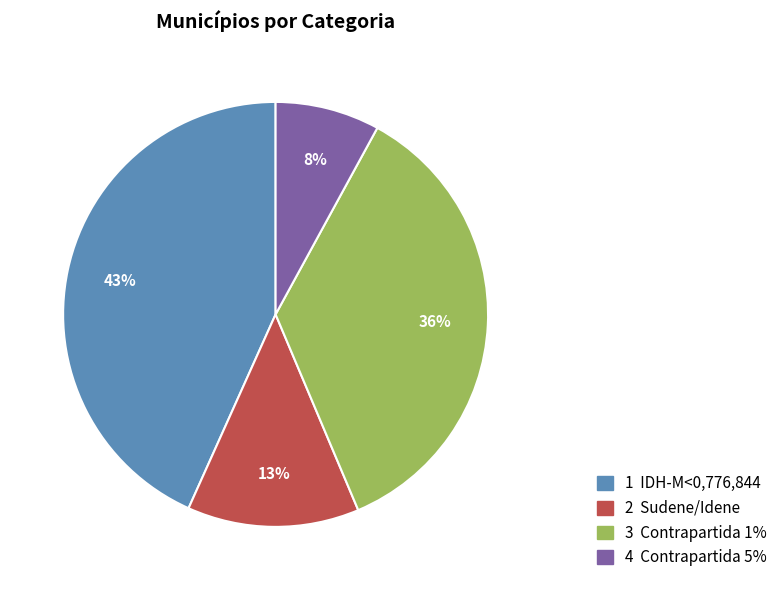

Is the sum of 2 Sudene/Idene and 4 Contrapartida 5% greater than half?

No